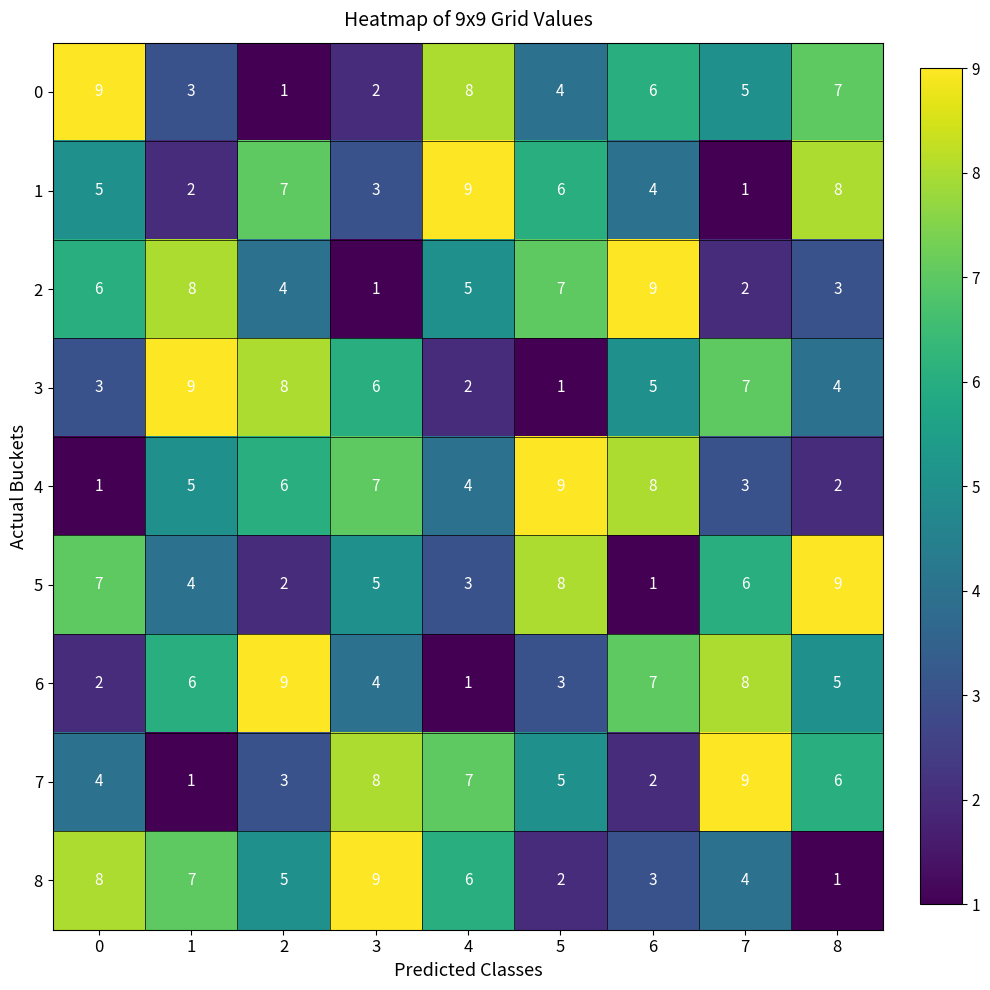

At 2, list the series in order from smallest to largest.

0, 5, 7, 2, 8, 4, 1, 3, 6